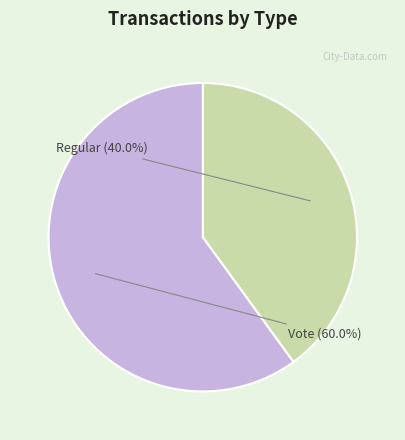

Is Regular the majority of the pie?

No